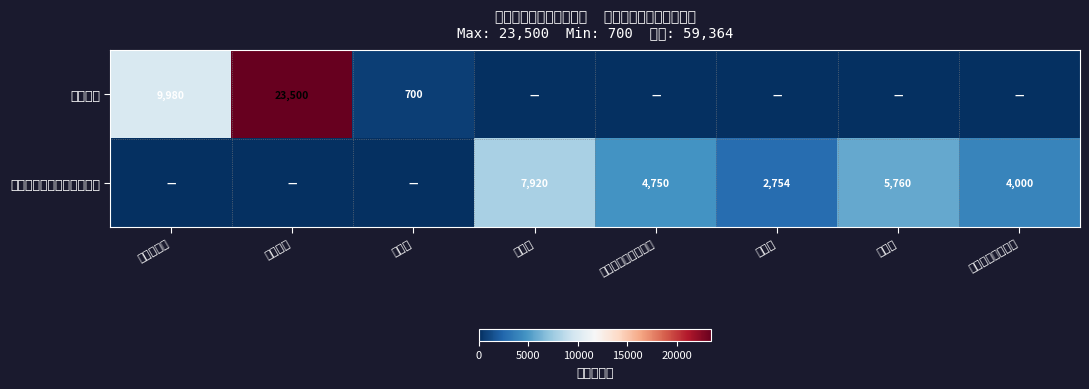

What is the sum of the 通用设备 values at 单反相机 and 碎纸机?

24200